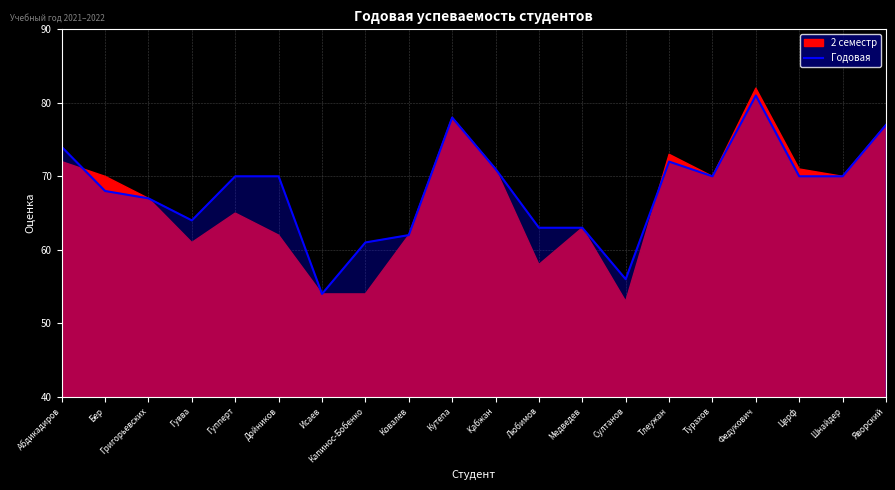

Read the value at Григорьевских, to the nearest 10.

70